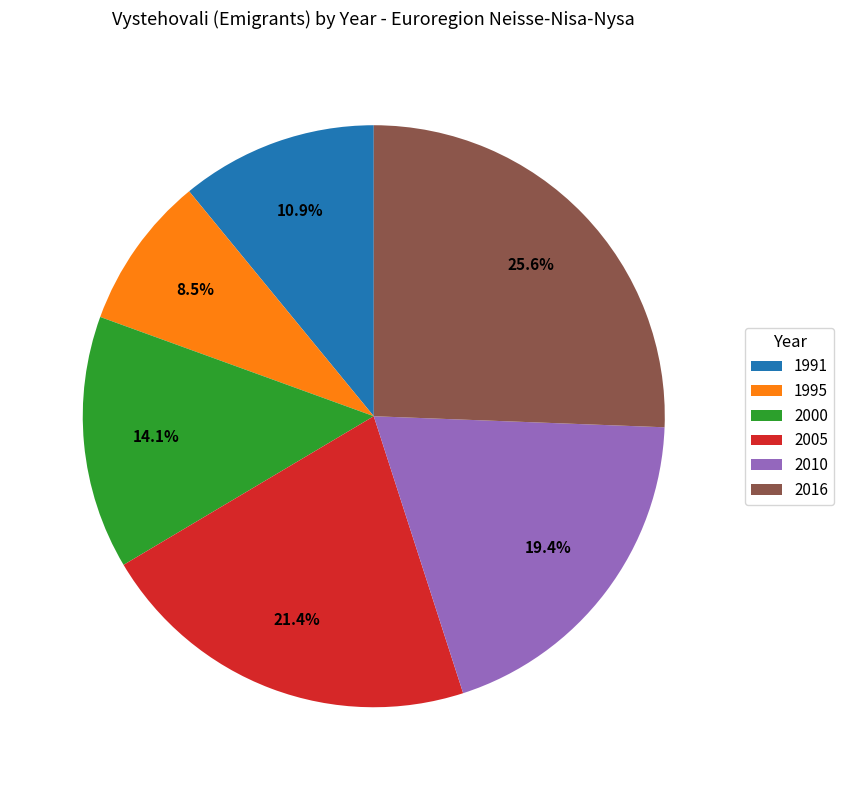

How many slices are in this pie chart?

6